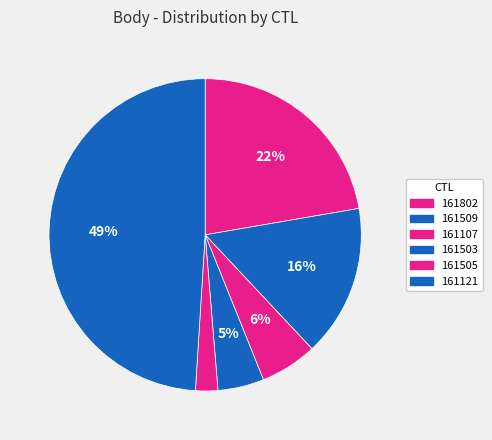

To the nearest percent, what is the combined percentage of 161107 and 161121?

55%